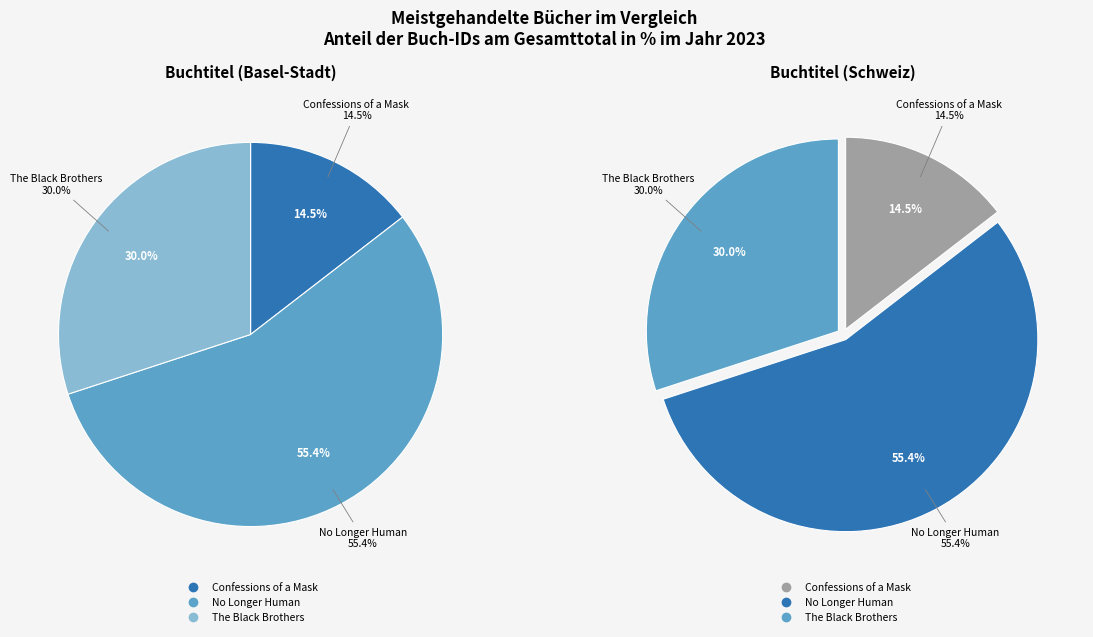

Is The Black Brothers the majority of the pie?

No